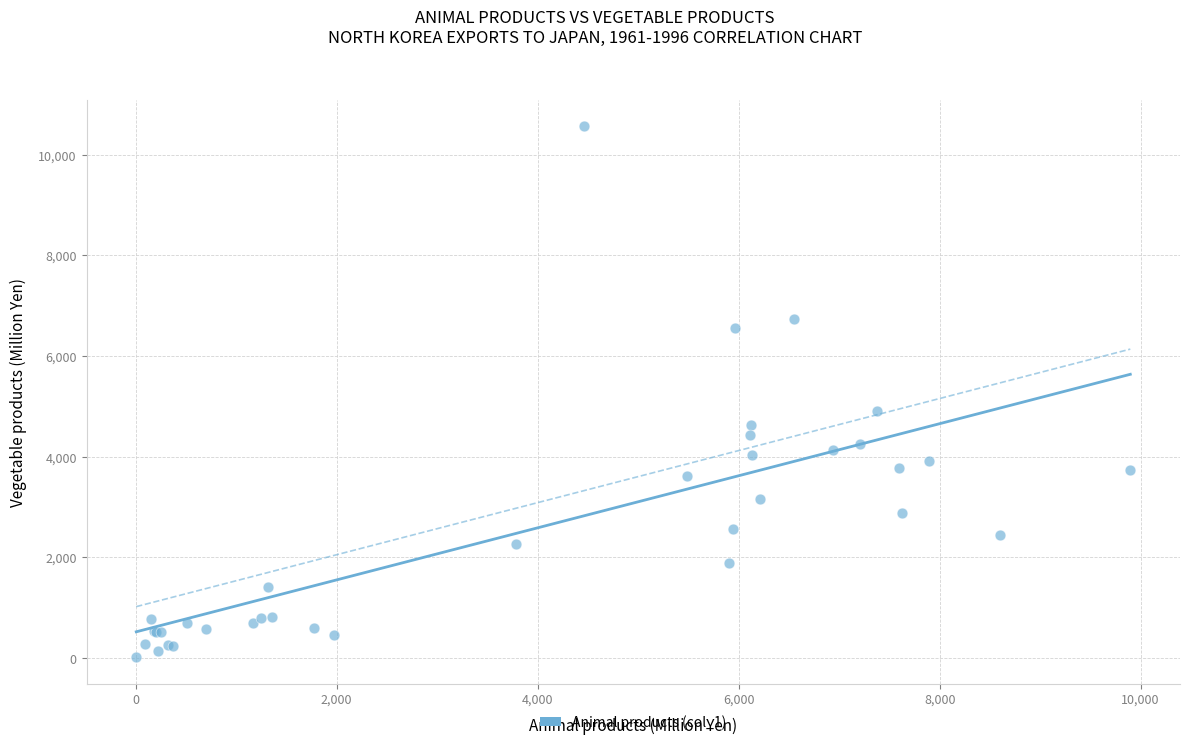

What Y value in the scatter plot is closest to 5289?

4909